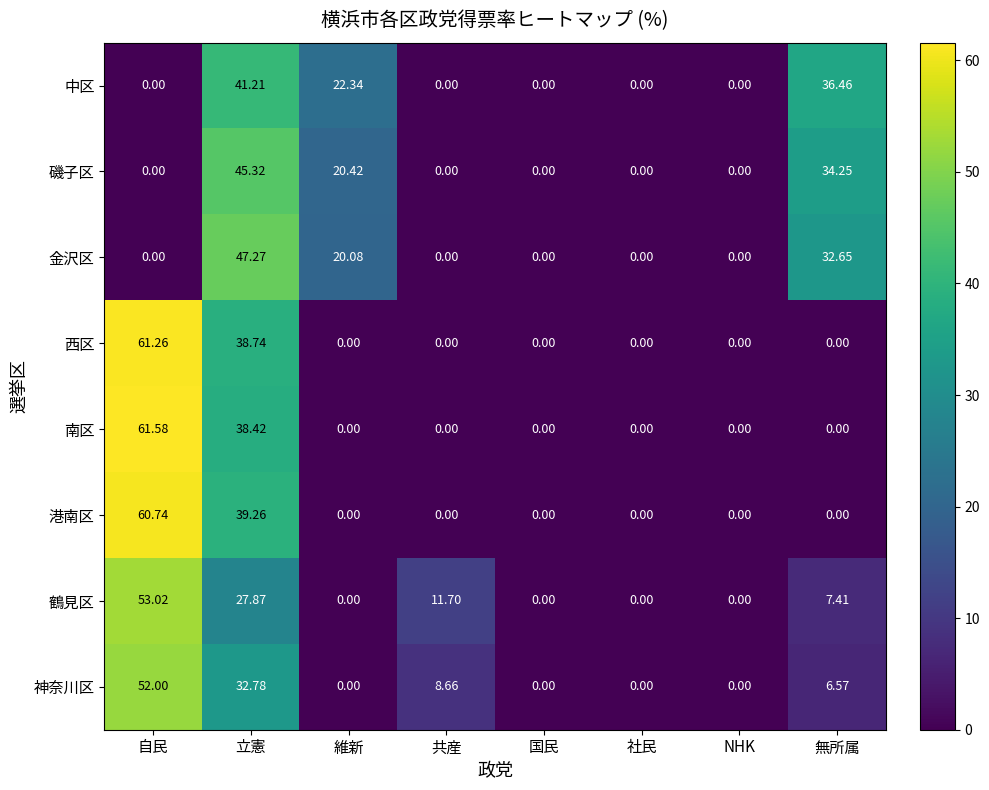

List the series in order of their peak value, highest first.

南区, 西区, 港南区, 鶴見区, 神奈川区, 金沢区, 磯子区, 中区